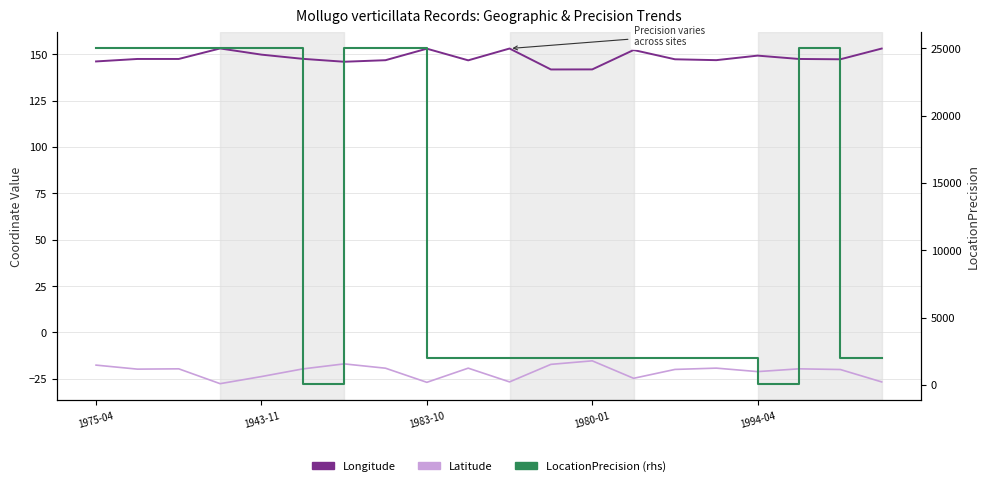

What is the difference between the maximum and minimum values in the Latitude series?

12.3